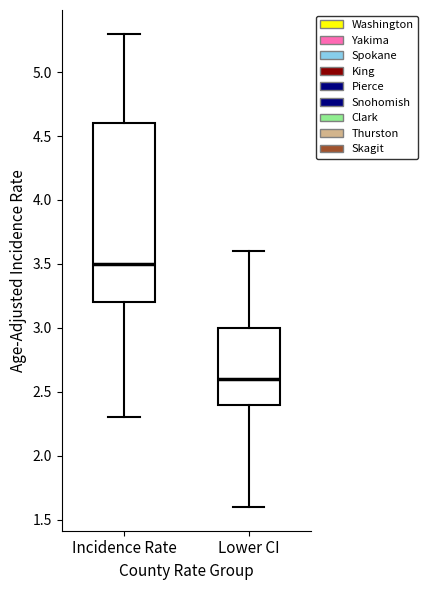

Reading left to right, read every box against the y-axis: the position of its median line, the range the box covers, and the ends of its whiskers. The values are not printed on the chart, so give them approximately, as read against the axis.

Incidence Rate: median 3.5, box 3.2 to 4.6, whiskers 2.3 to 5.3
Lower CI: median 2.6, box 2.4 to 3.0, whiskers 1.6 to 3.6